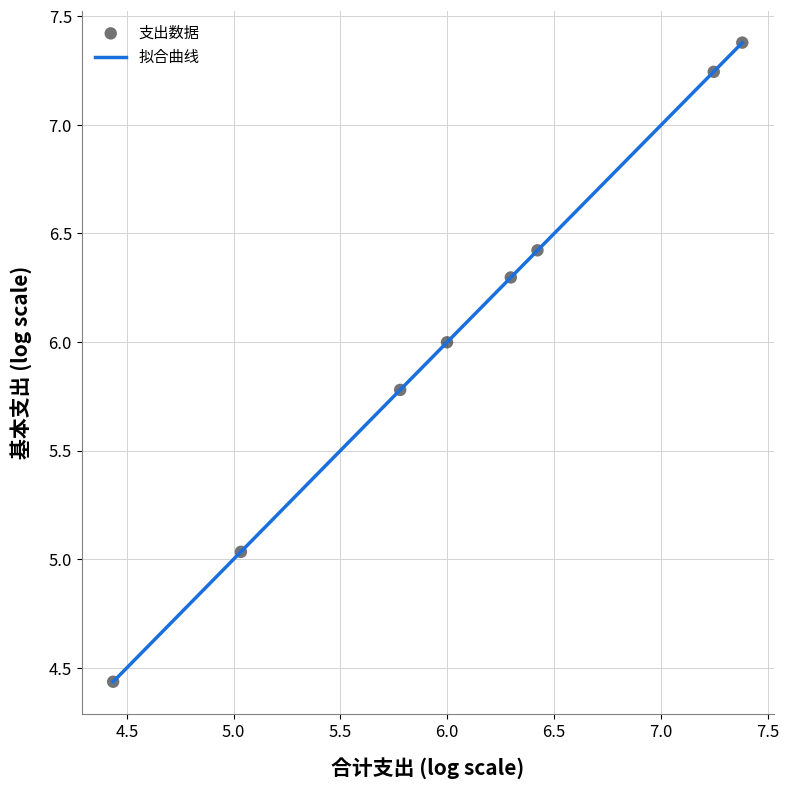

What is the average Y value?

6.1